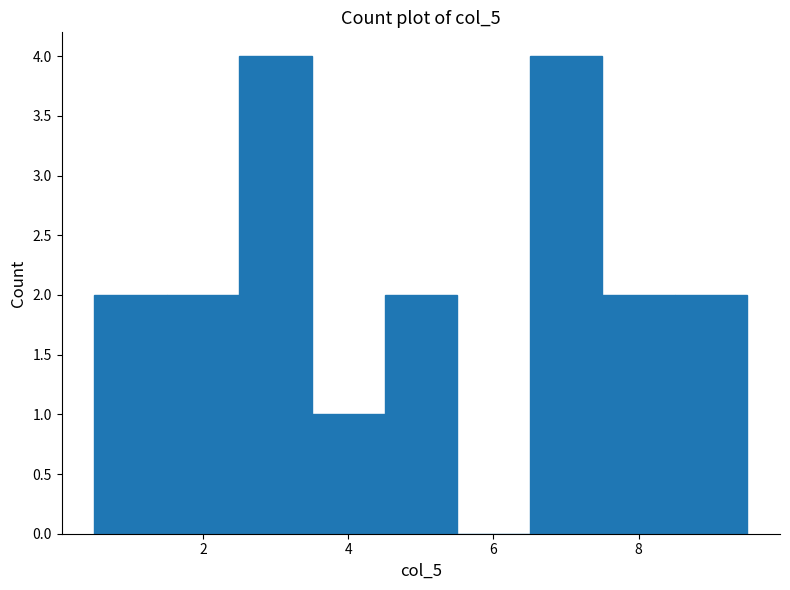

Reading left to right, transcribe this chart: for each bar, give the range it covers on the x-axis and its height. Neither the bar edges nor the heights are printed on the chart, so give them approximately, as read against the axes.

0.5 to 1.5: 2
1.5 to 2.5: 2
2.5 to 3.5: 4
3.5 to 4.5: 1
4.5 to 5.5: 2
5.5 to 6.5: 0
6.5 to 7.5: 4
7.5 to 8.5: 2
8.5 to 9.5: 2